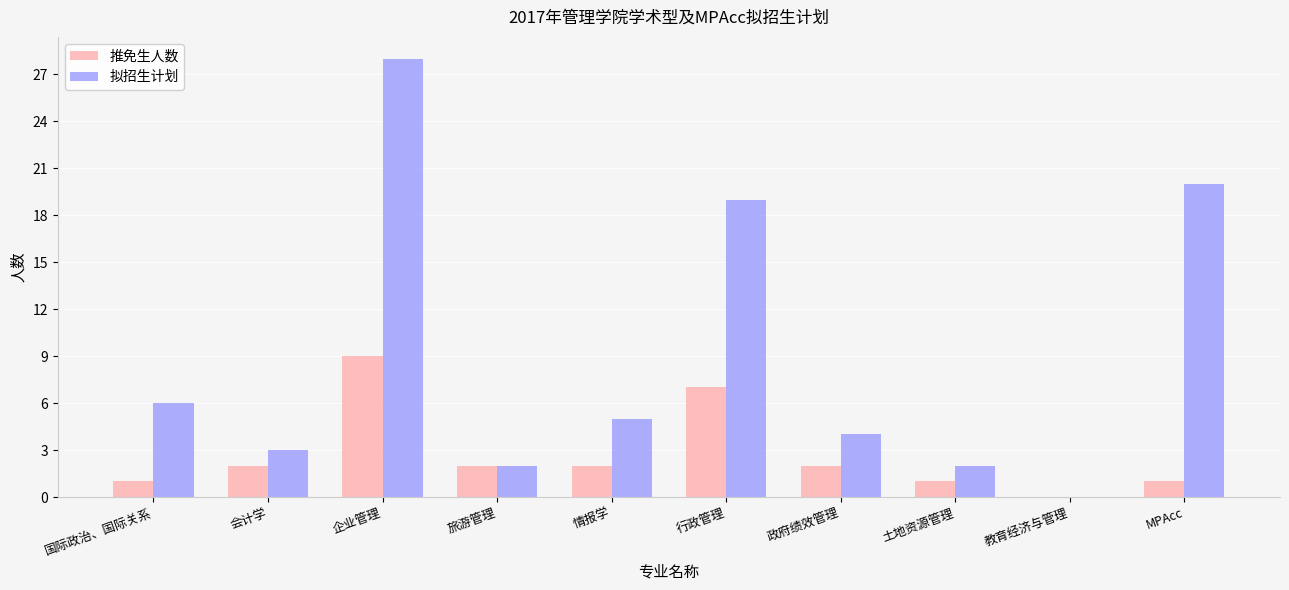

How many data points does each series have?

10